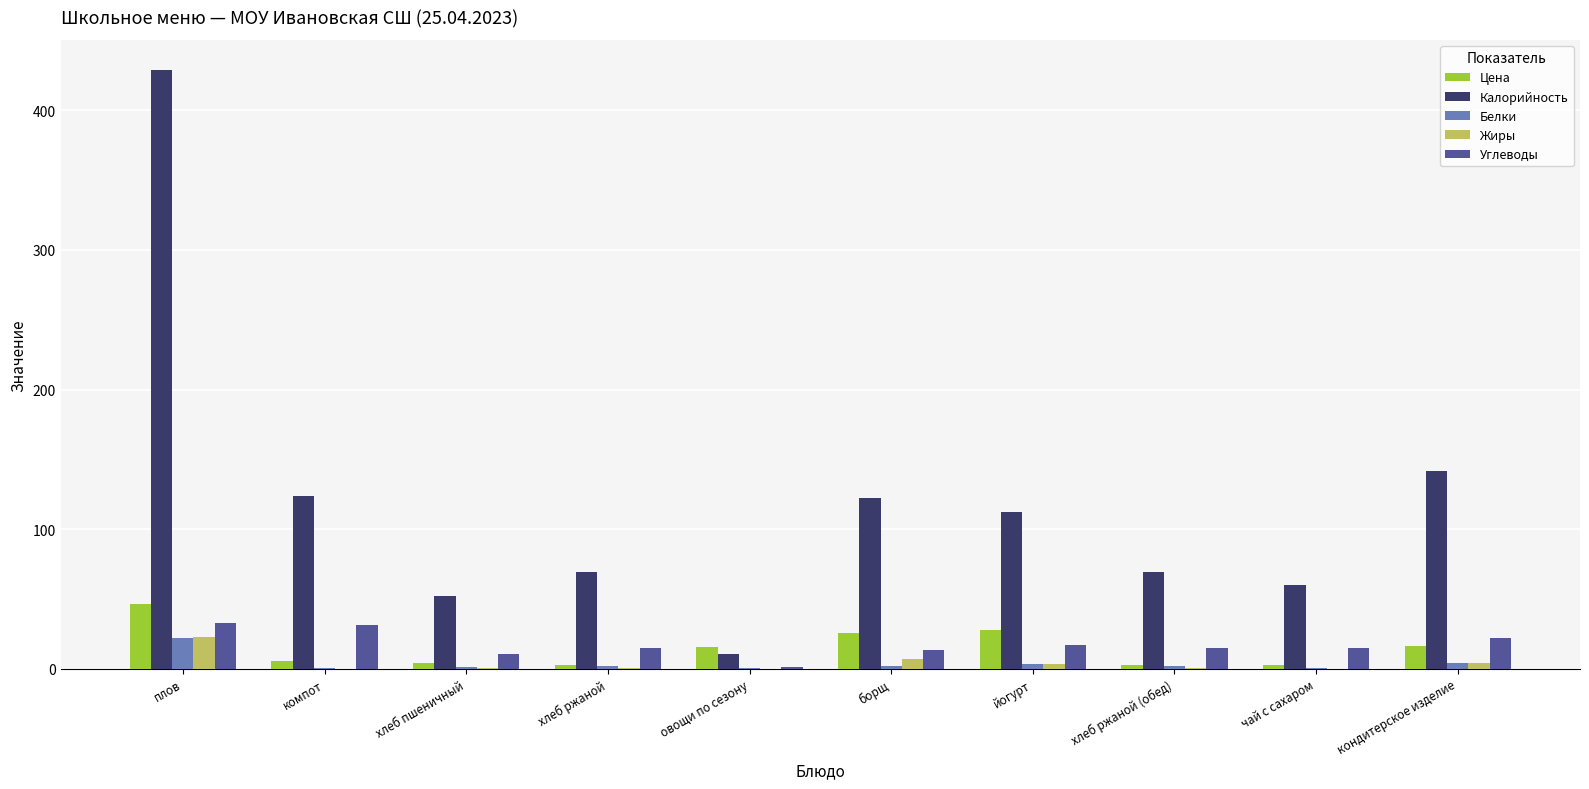

What is the maximum value shown in the chart?

429.0